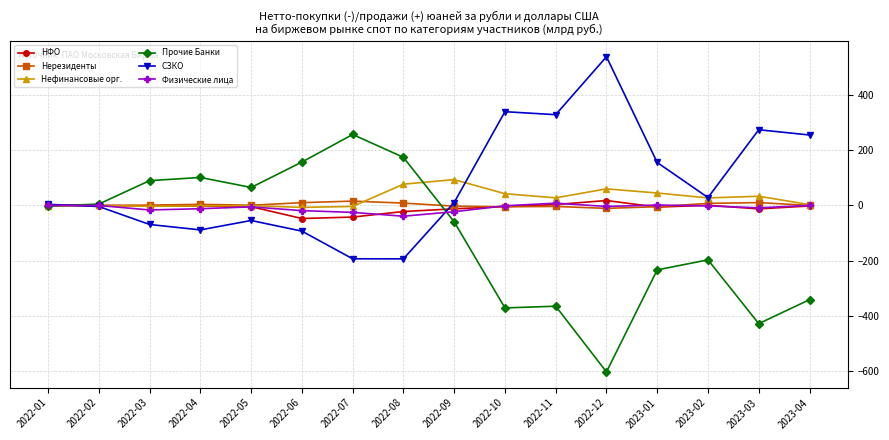

What is the spread (max minus min) of values at 2023-04?

595.1